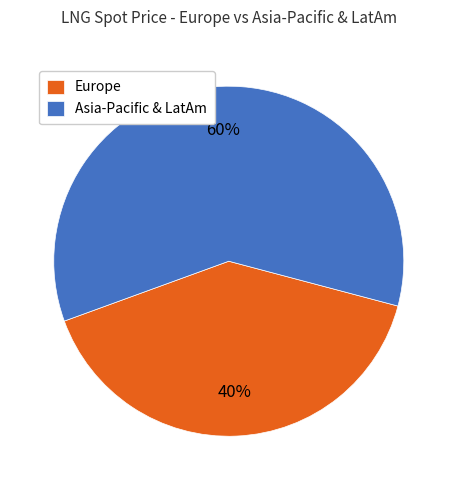

What is the ratio of the value at Asia-Pacific & LatAm to the value at Europe?

1.5